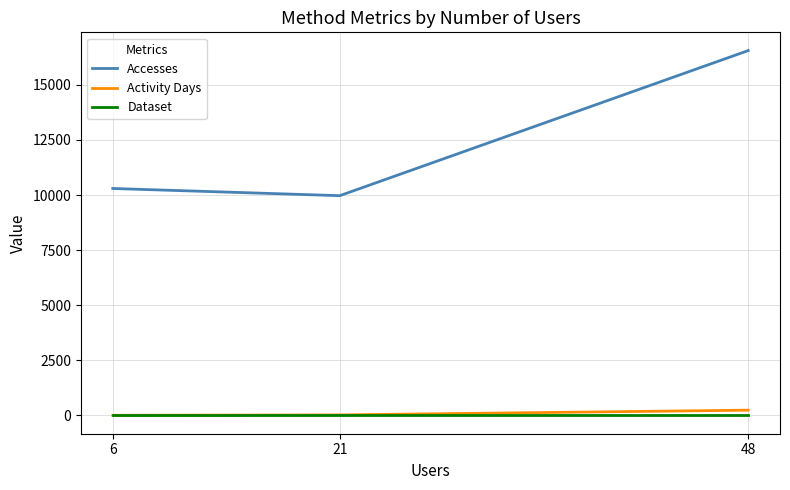

At 48, list the series in order from smallest to largest.

Dataset, Activity Days, Accesses